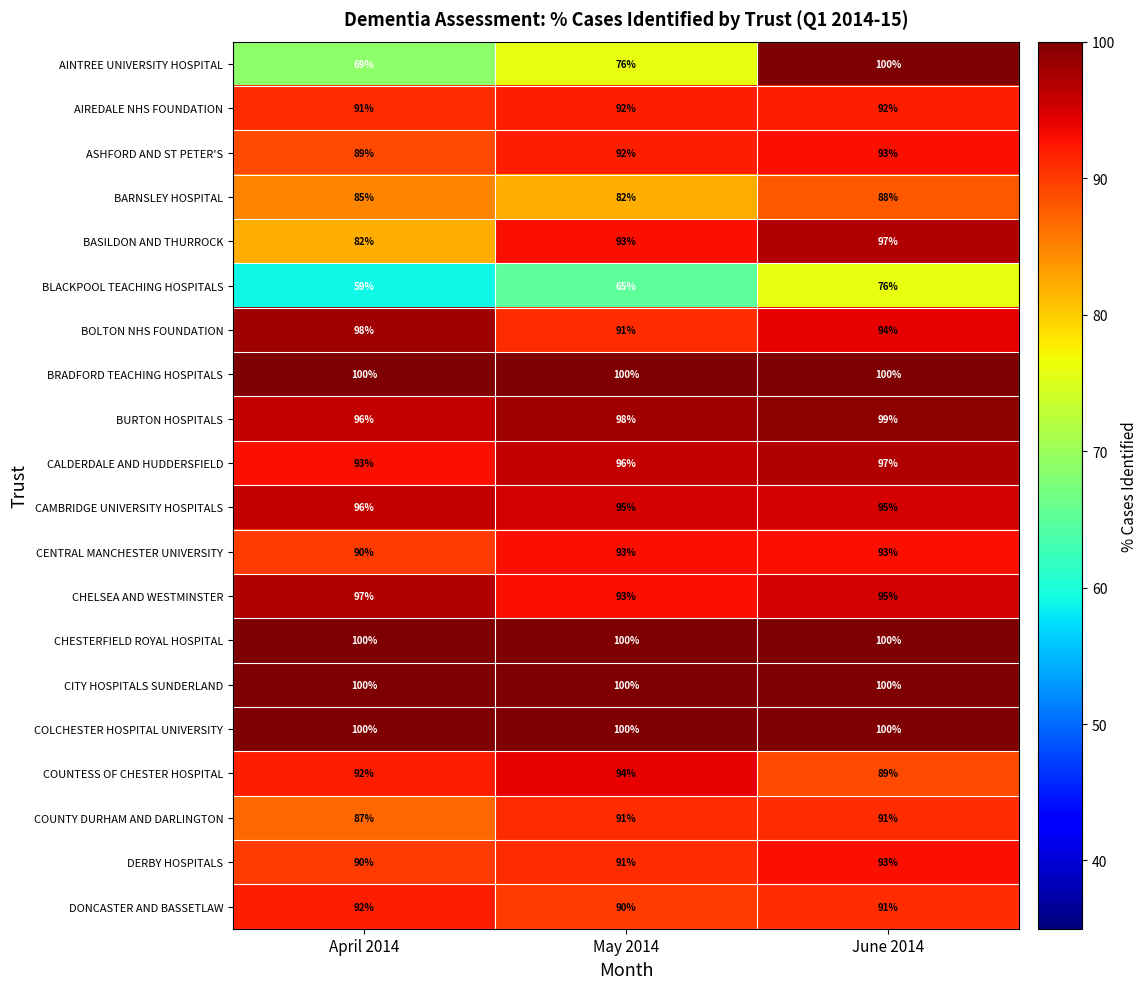

What is the sum of all BASILDON AND THURROCK values?

272